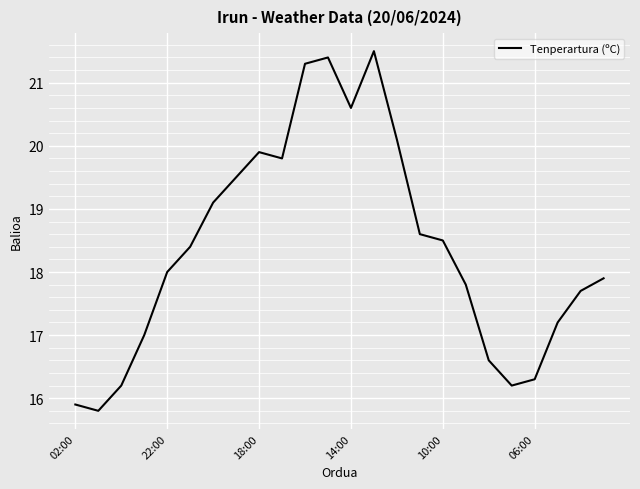

What is the maximum value shown in the chart?

21.5